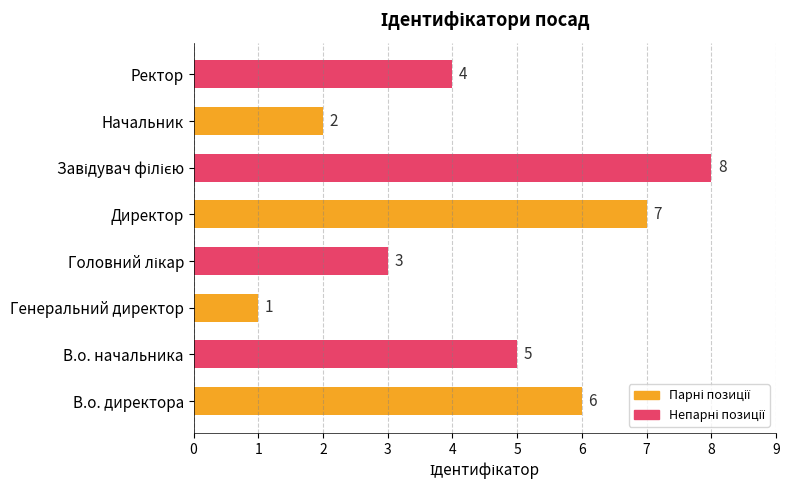

What is the difference between the maximum and minimum values?

7